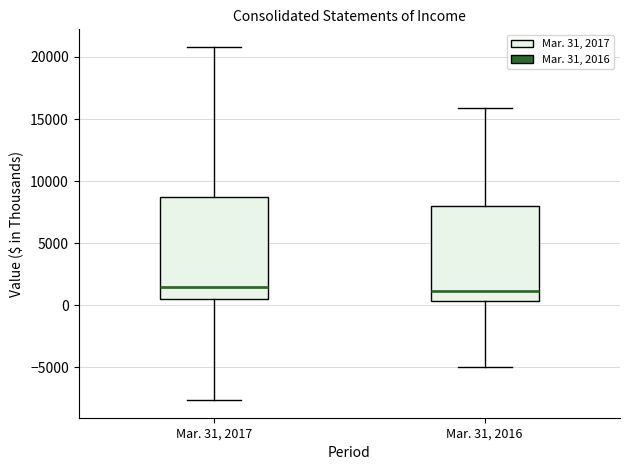

Reading left to right, read every box against the y-axis: the position of its median line, the range the box covers, and the ends of its whiskers. The values are not printed on the chart, so give them approximately, as read against the axis.

Mar. 31, 2017: median 1500, box 500 to 8500, whiskers -7500 to 21000
Mar. 31, 2016: median 1000, box 500 to 8000, whiskers -5000 to 16000